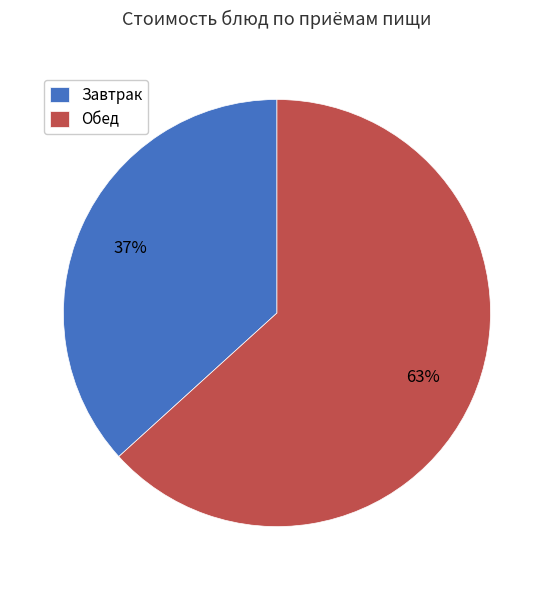

Is it true that Завтрак is 37% of the pie?

True